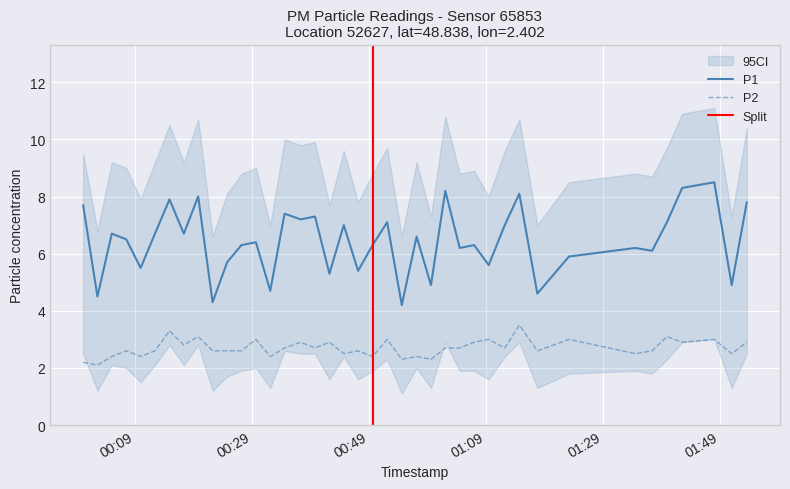

In P1, how many points are higher than both neighbors (excluding endpoints)?

14